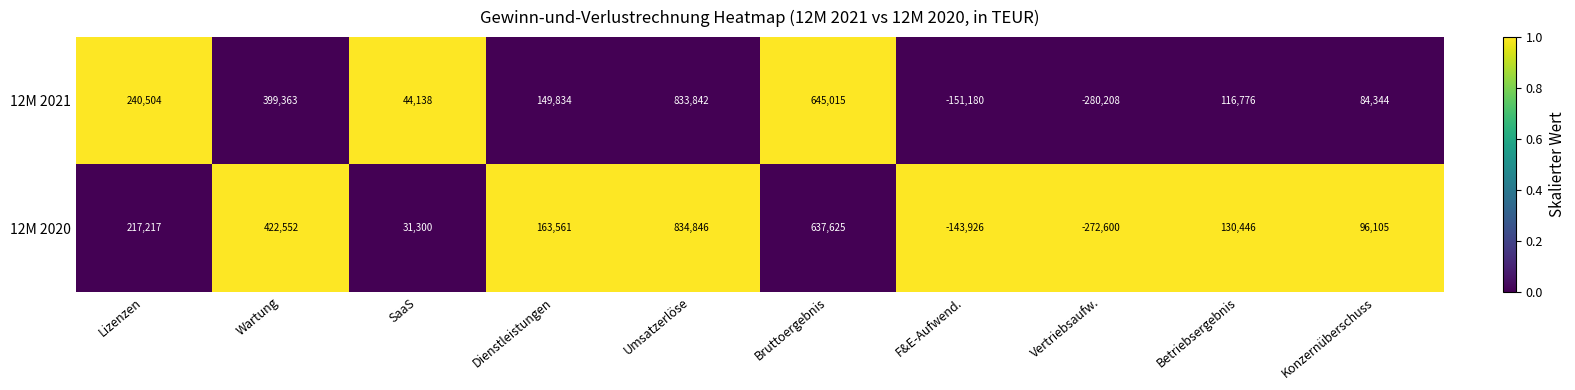

The 12M 2020 series shows 7496 at SaaS. True or false?

False